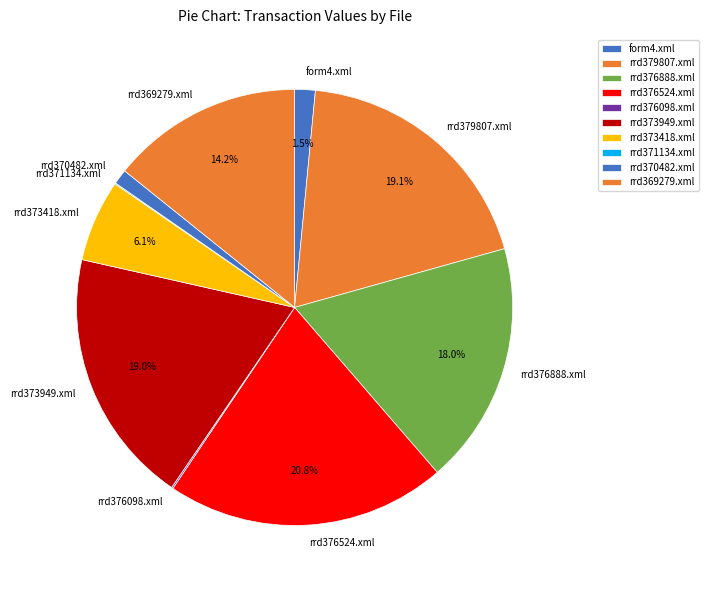

What is the largest slice in the pie chart?

rrd376524.xml